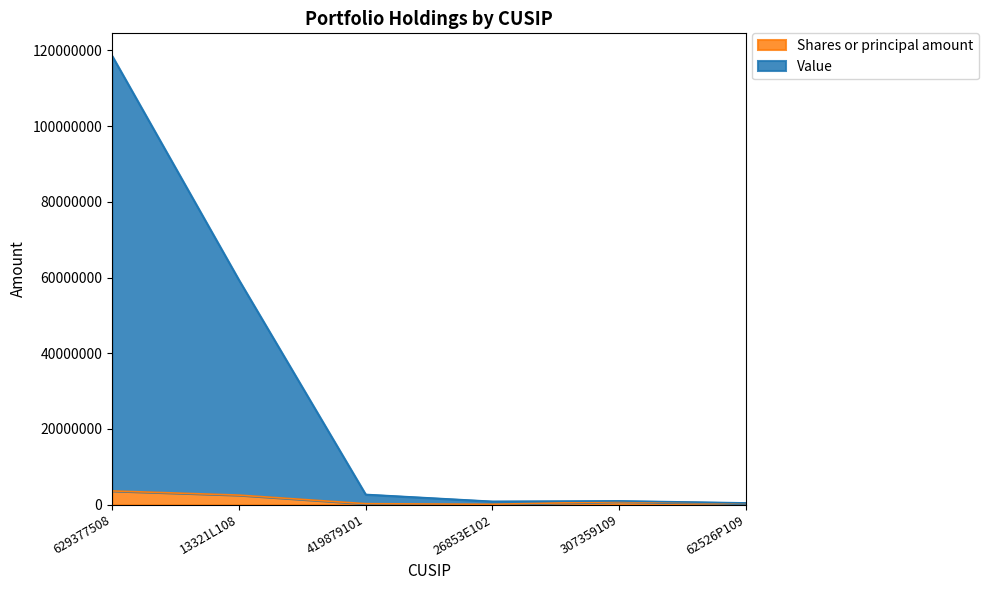

True or false: Shares or principal amount has more than 2 interior local peaks.

False